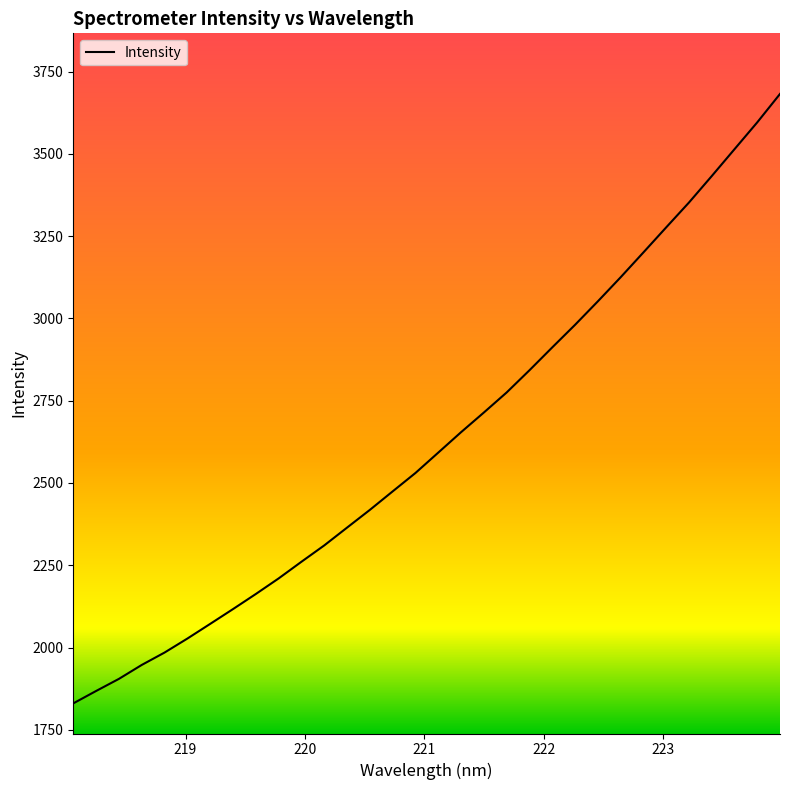

What is the greatest value displayed?

3682.1